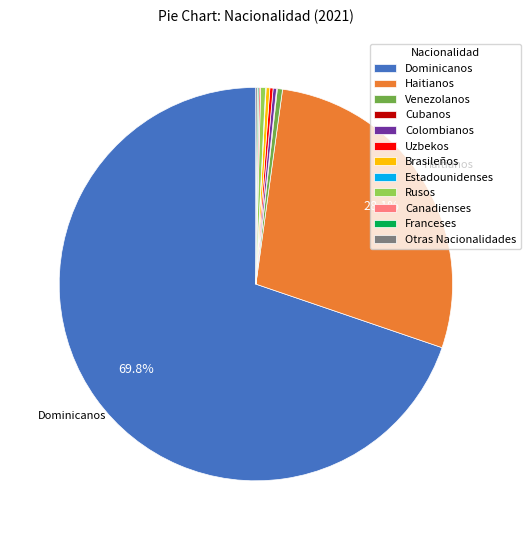

Which has a higher value, Rusos or Haitianos?

Haitianos